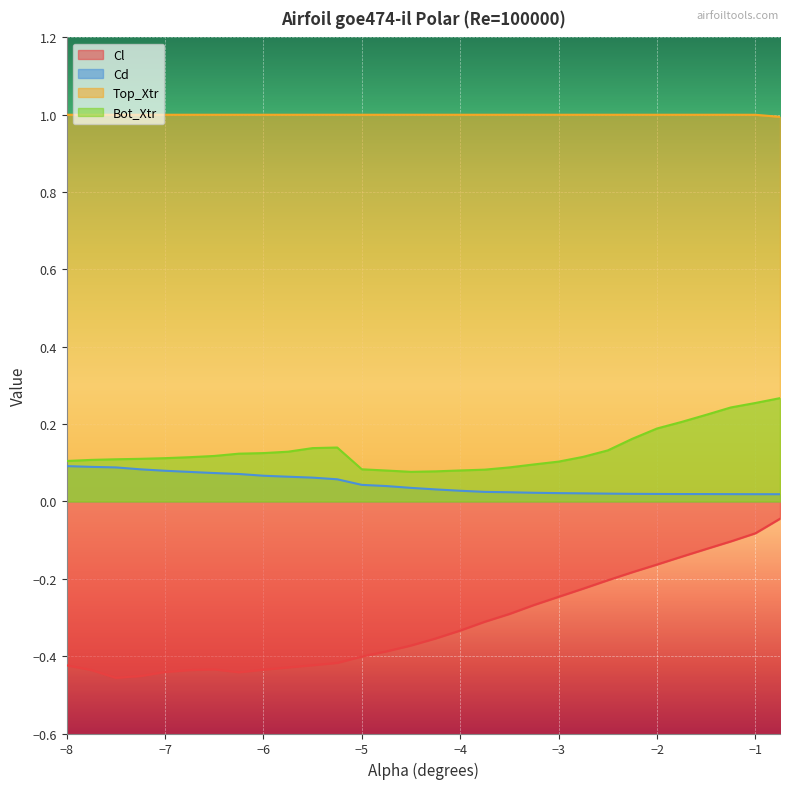

At which label does Cl reach its peak?

-0.75